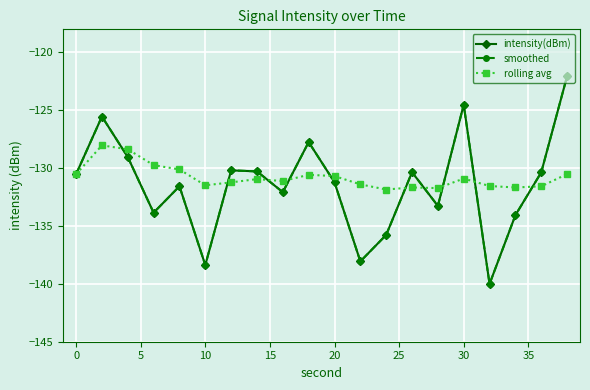

What is the value of the rolling avg point at the 2nd from the left?

-128.0